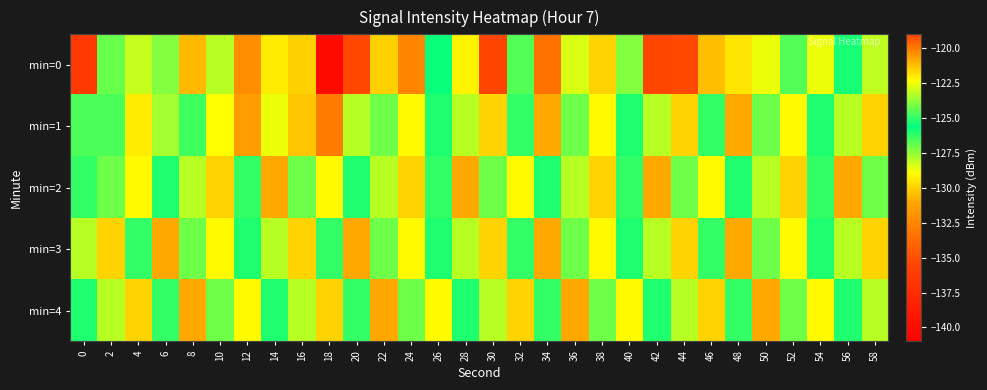

Reading left to right, what are all the values shown in this chart?

min=0: 0=-136.3	2=-124.3	4=-123.1	6=-124.0	8=-121.1	10=-123.2	12=-132.2	14=-129.4	16=-130.0	18=-140.1	20=-135.4	22=-130.0	24=-120.1	26=-125.8	28=-129.2	30=-135.6	32=-124.5	34=-133.4	36=-122.8	38=-129.9	40=-124.0	42=-119.1	44=-135.3	46=-130.5	48=-121.8	50=-122.6	52=-124.5	54=-128.6	56=-125.9	58=-128.0
min=1: 0=-126.6	2=-126.6	4=-129.3	6=-127.8	8=-126.5	10=-128.9	12=-131.5	14=-122.6	16=-130.3	18=-133.0	20=-128.0	22=-127.0	24=-129.0	26=-126.0	28=-128.0	30=-130.0	32=-125.0	34=-131.0	36=-127.0	38=-129.0	40=-126.0	42=-128.0	44=-130.0	46=-125.0	48=-131.0	50=-127.0	52=-129.0	54=-126.0	56=-128.0	58=-130.0
min=2: 0=-125.0	2=-127.0	4=-129.0	6=-126.0	8=-128.0	10=-130.0	12=-125.0	14=-131.0	16=-127.0	18=-129.0	20=-126.0	22=-128.0	24=-130.0	26=-125.0	28=-131.0	30=-127.0	32=-129.0	34=-126.0	36=-128.0	38=-130.0	40=-125.0	42=-131.0	44=-127.0	46=-129.0	48=-126.0	50=-128.0	52=-130.0	54=-125.0	56=-131.0	58=-127.0
min=3: 0=-128.0	2=-130.0	4=-125.0	6=-131.0	8=-127.0	10=-129.0	12=-126.0	14=-128.0	16=-130.0	18=-125.0	20=-131.0	22=-127.0	24=-129.0	26=-126.0	28=-128.0	30=-130.0	32=-125.0	34=-131.0	36=-127.0	38=-129.0	40=-126.0	42=-128.0	44=-130.0	46=-125.0	48=-131.0	50=-127.0	52=-129.0	54=-126.0	56=-128.0	58=-130.0
min=4: 0=-126.0	2=-128.0	4=-130.0	6=-125.0	8=-131.0	10=-127.0	12=-129.0	14=-126.0	16=-128.0	18=-130.0	20=-125.0	22=-131.0	24=-127.0	26=-129.0	28=-126.0	30=-128.0	32=-130.0	34=-125.0	36=-131.0	38=-127.0	40=-129.0	42=-126.0	44=-128.0	46=-130.0	48=-125.0	50=-131.0	52=-127.0	54=-129.0	56=-126.0	58=-128.0